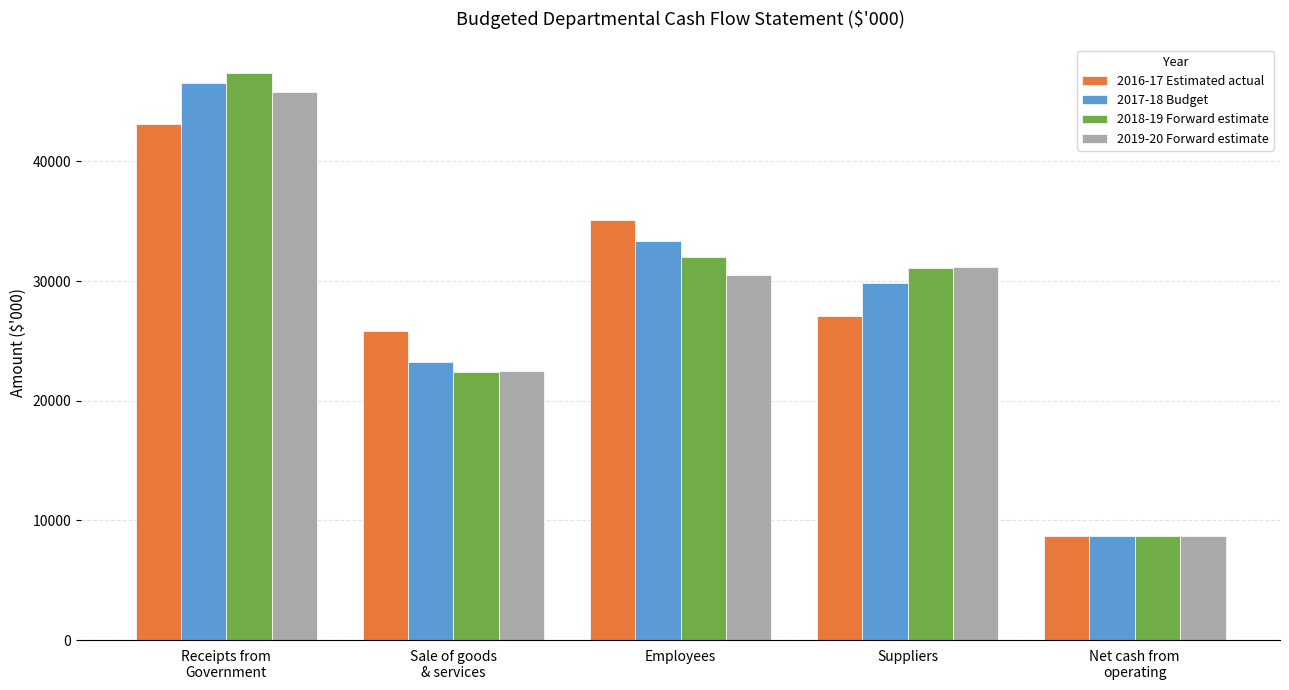

Read the 2016-17 Estimated actual value at Employees, to the nearest 10.

35060